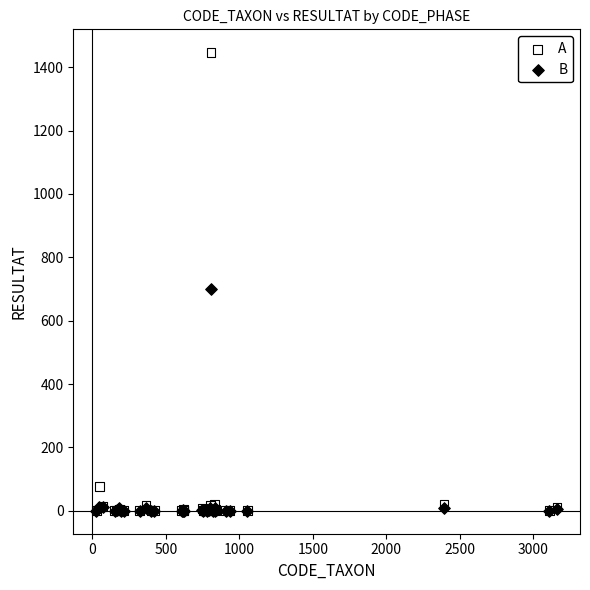

In the A series, what Y value is closest to 723?

77